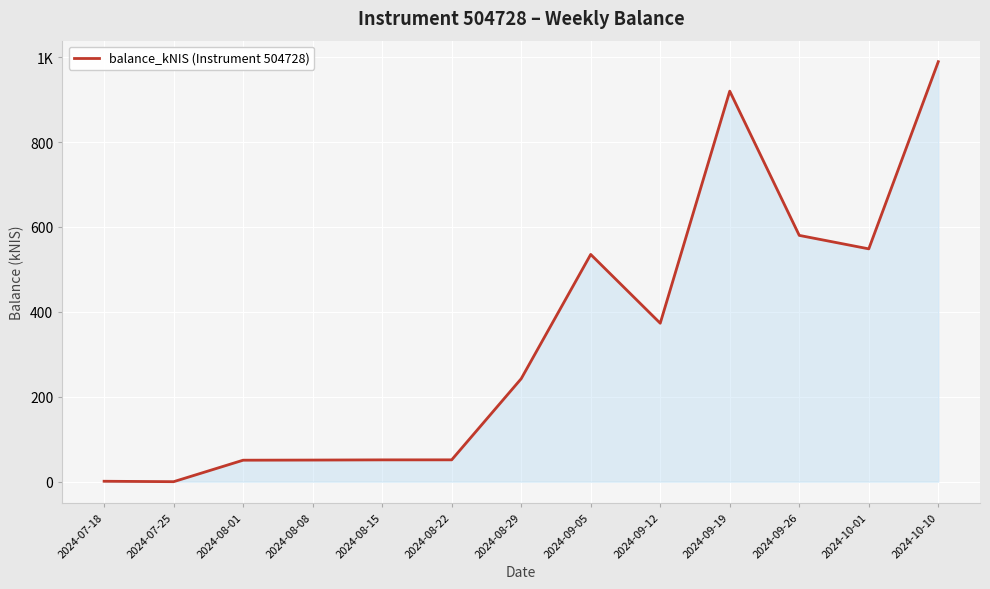

Reading right to left, what are all the values shown in this chart?

989.3	548.4	580.1	919.9	373.2	535.3	242.6	51.5	51.4	50.9	50.6	0.0	1.0